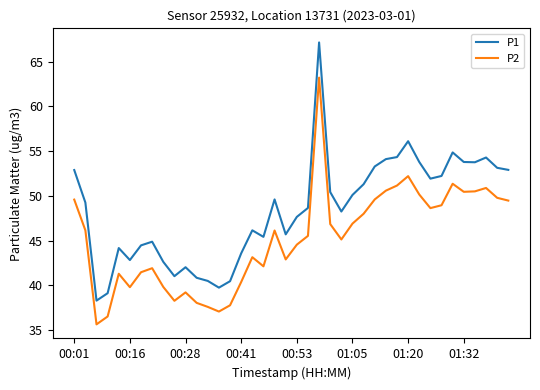

How many interior local valleys does the P2 series have?

9